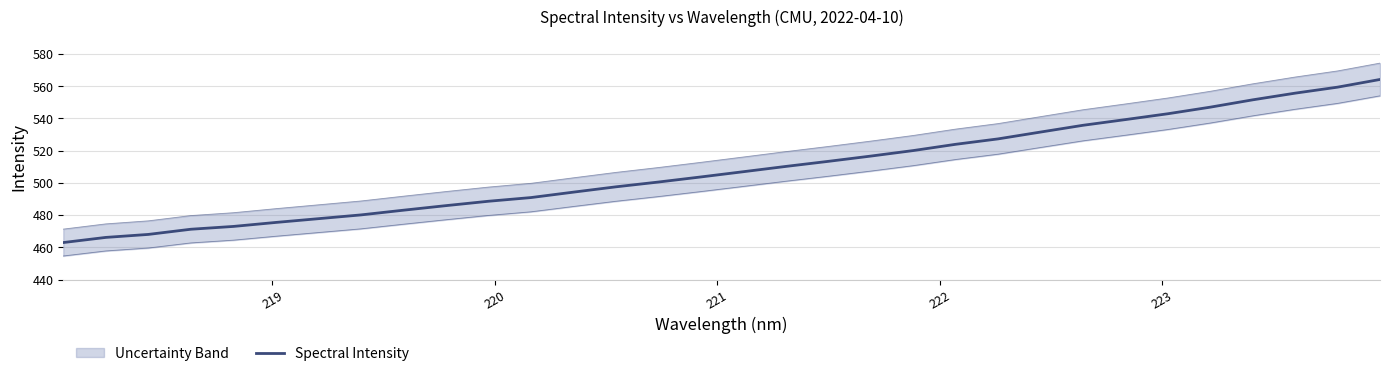

Approximately how many times larger is the value at 223 compared to 221?

1.0